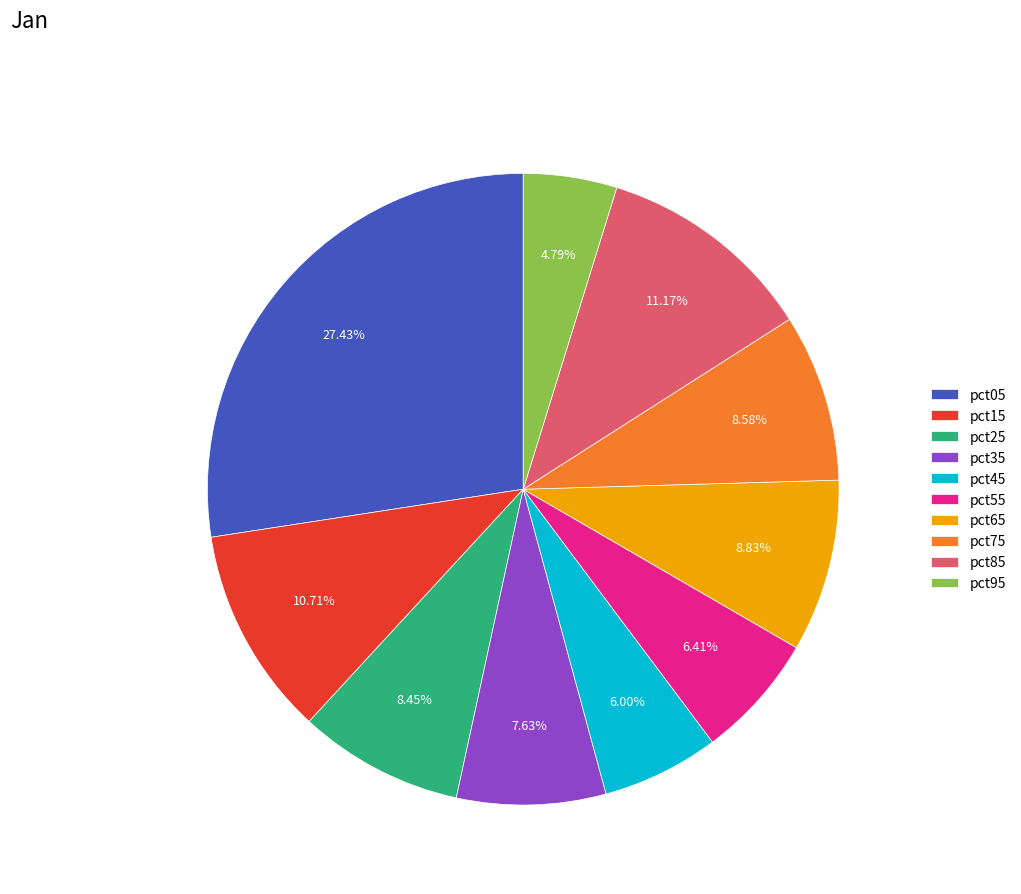

What is the largest slice in the pie chart?

pct05